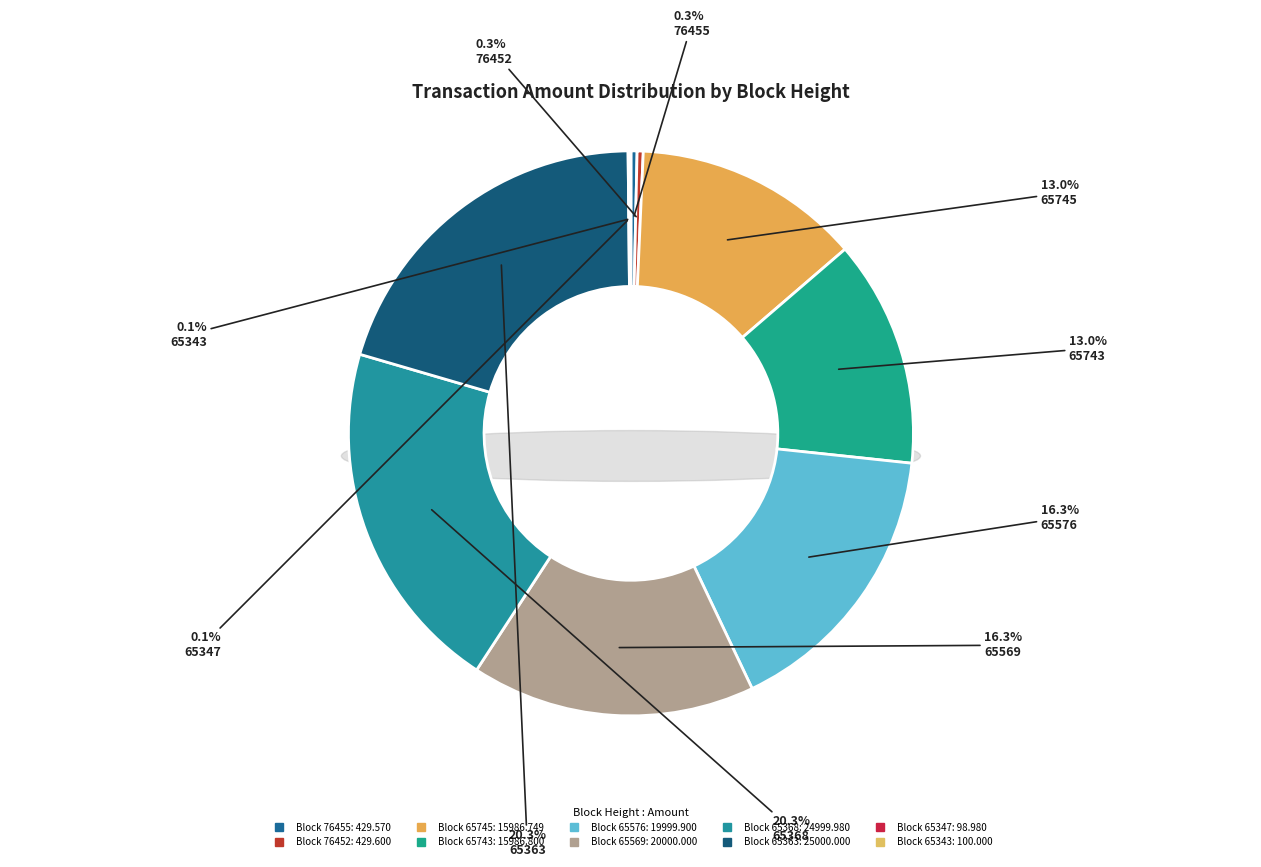

Which category has the biggest portion of the pie?

65363